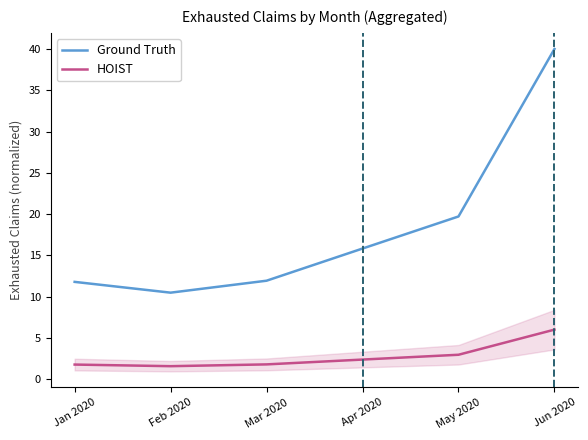

True or false: HOIST and Ground Truth cross at least once.

False